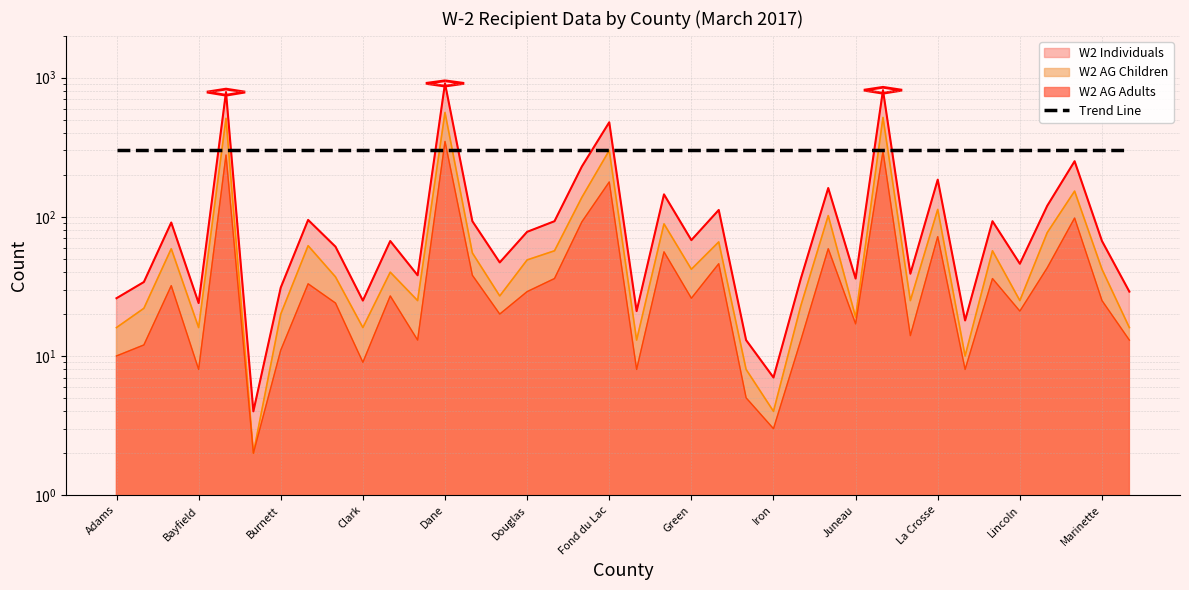

Reading left to right, what are all the values shown in this chart?

W2 Individuals: 26	34	91	24	788	4	31	95	61	25	67	38	910	93	47	78	93	230	478	21	145	68	112	13	7	36	161	36	813	39	185	18	93	46	120	251	67	29
W2 AG Children: 16	22	59	16	510	2	20	62	37	16	40	25	562	55	27	49	57	138	300	13	89	42	66	8	4	23	102	19	518	25	113	10	57	25	77	153	42	16
W2 AG Adults: 10	12	32	8	278	2	11	33	24	9	27	13	348	38	20	29	36	92	178	8	56	26	46	5	3	13	59	17	295	14	72	8	36	21	43	98	25	13